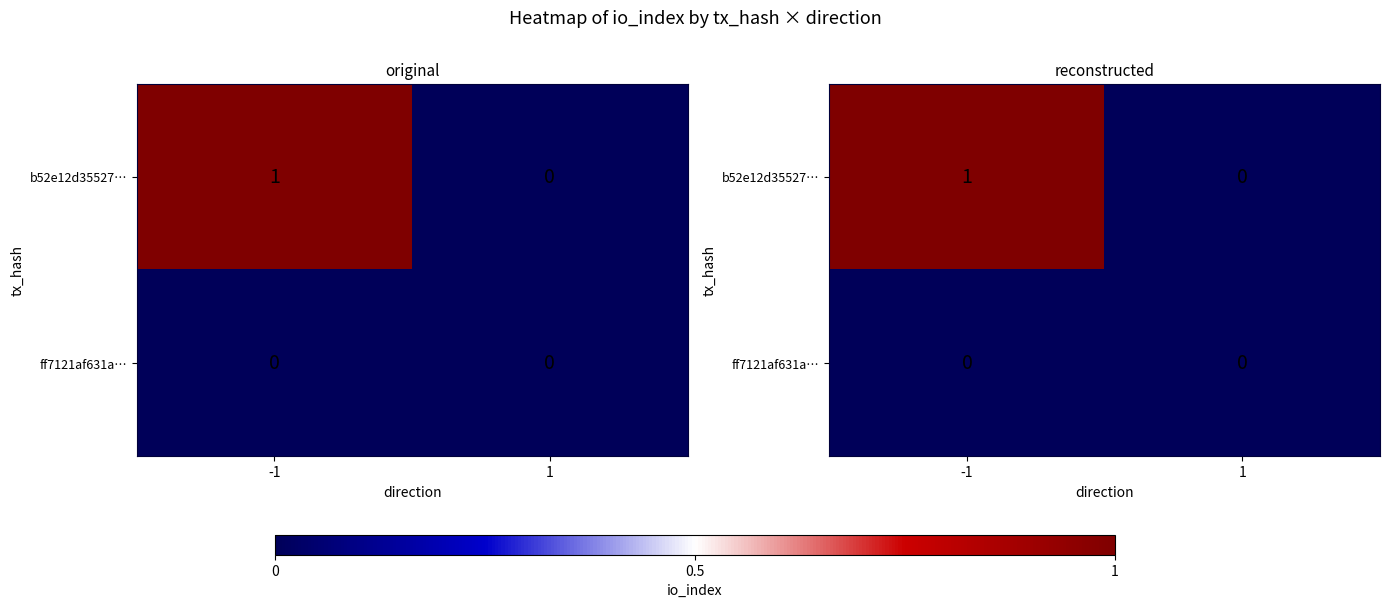

How many data points in b52e12d35527… are less than 1?

1